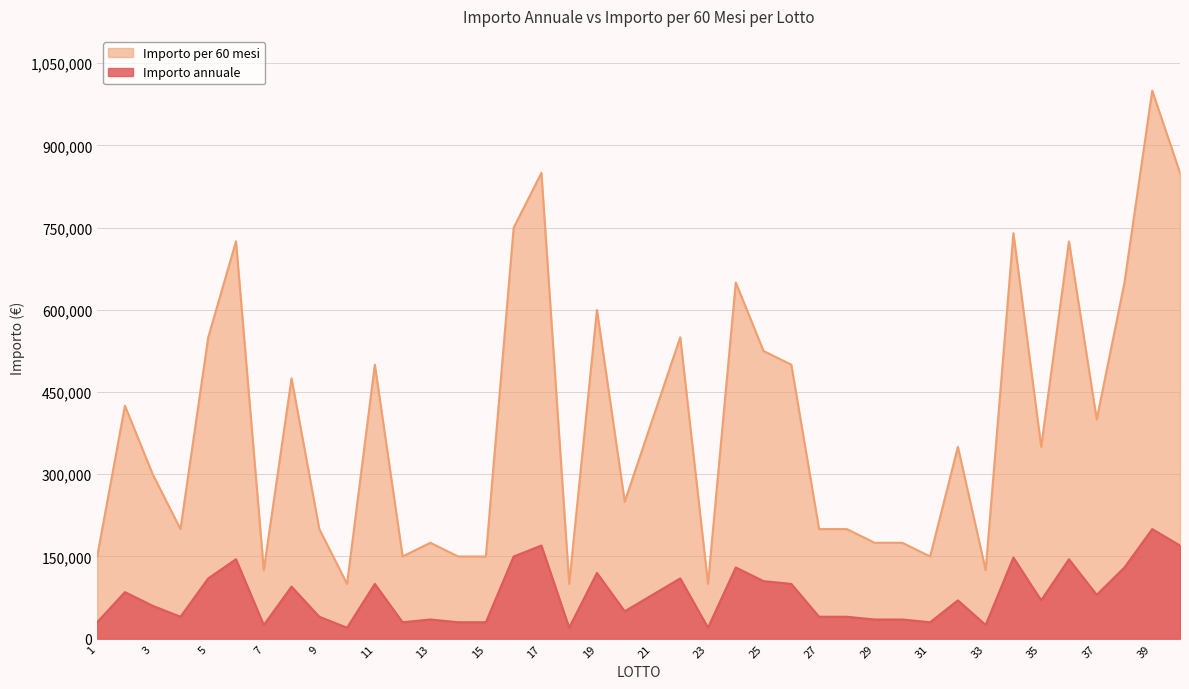

How many values in the Importo annuale series are below 350000?

19